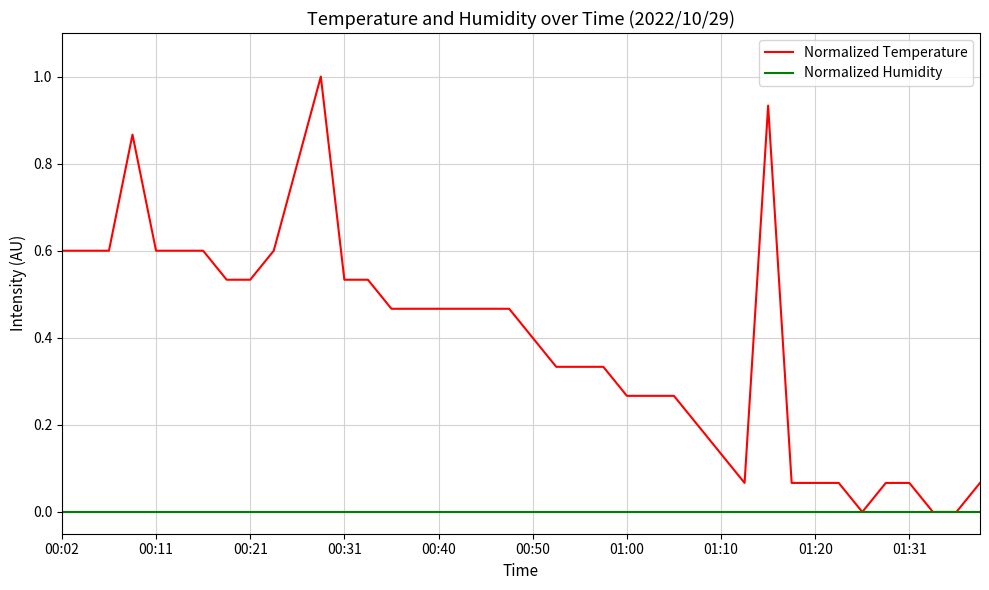

List the series in order of their peak value, lowest first.

Normalized Humidity, Normalized Temperature